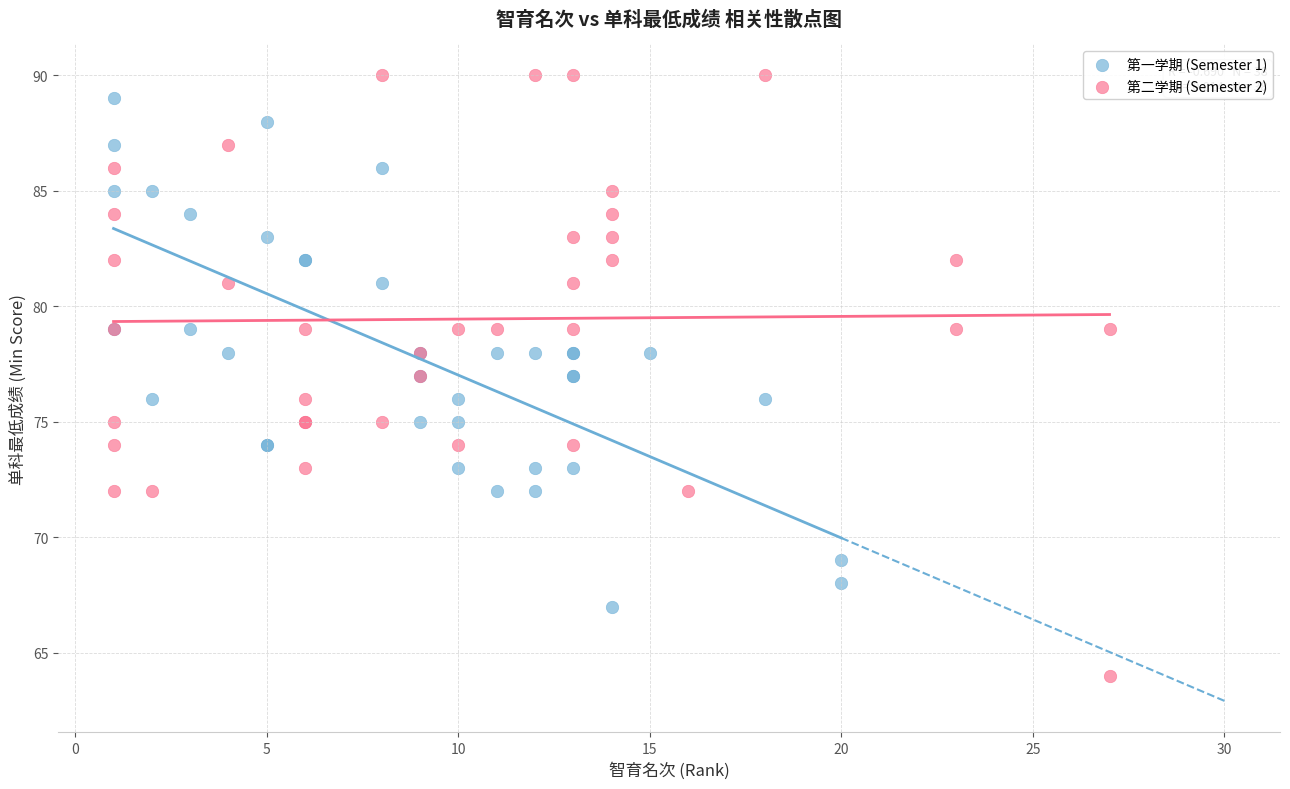

Which series has the largest Y range (max minus min)?

第二学期 (Semester 2)